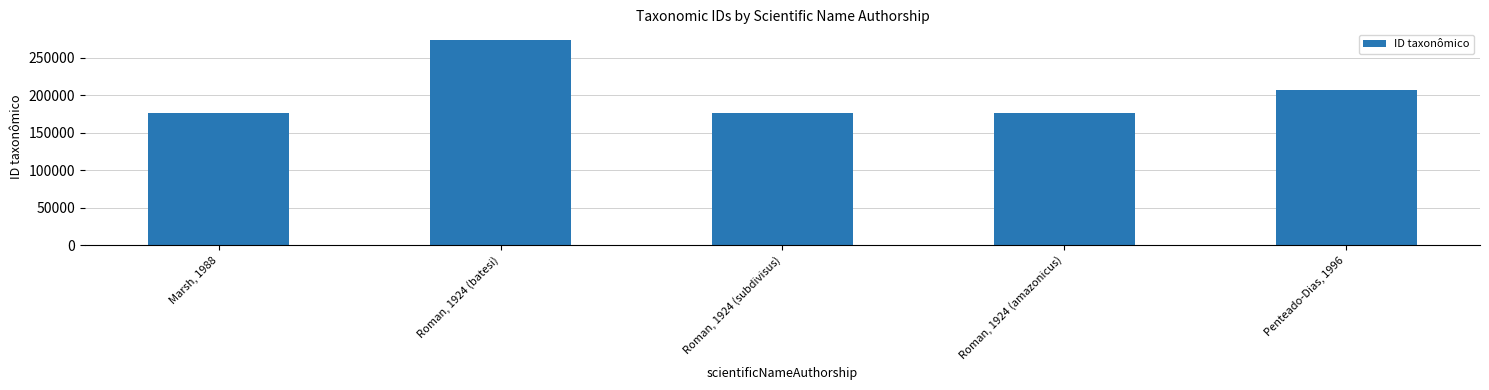

Is it true that the value at Marsh, 1988 is 176221?

True